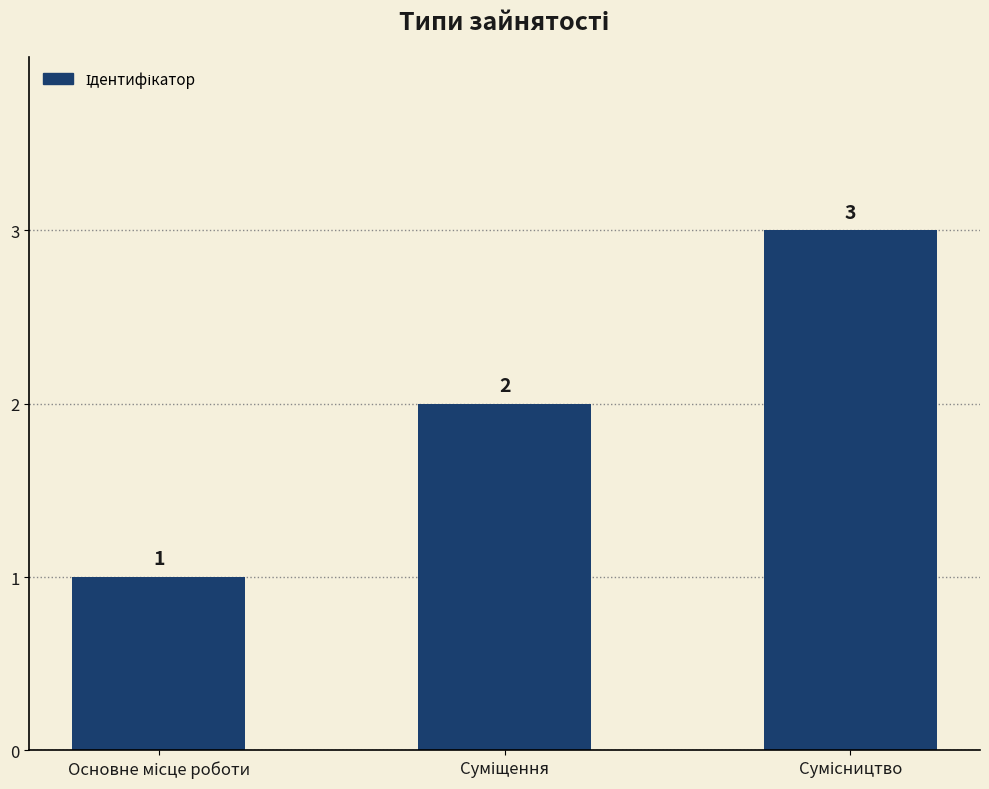

What is the value of the 1st bar from the left?

1